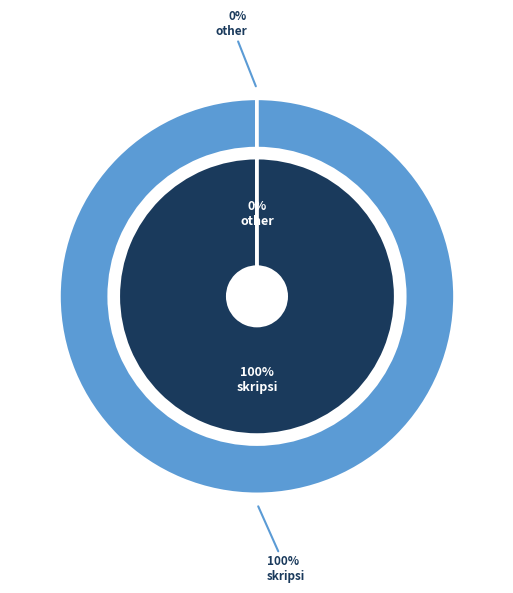

What is the largest slice in the pie chart?

skripsi